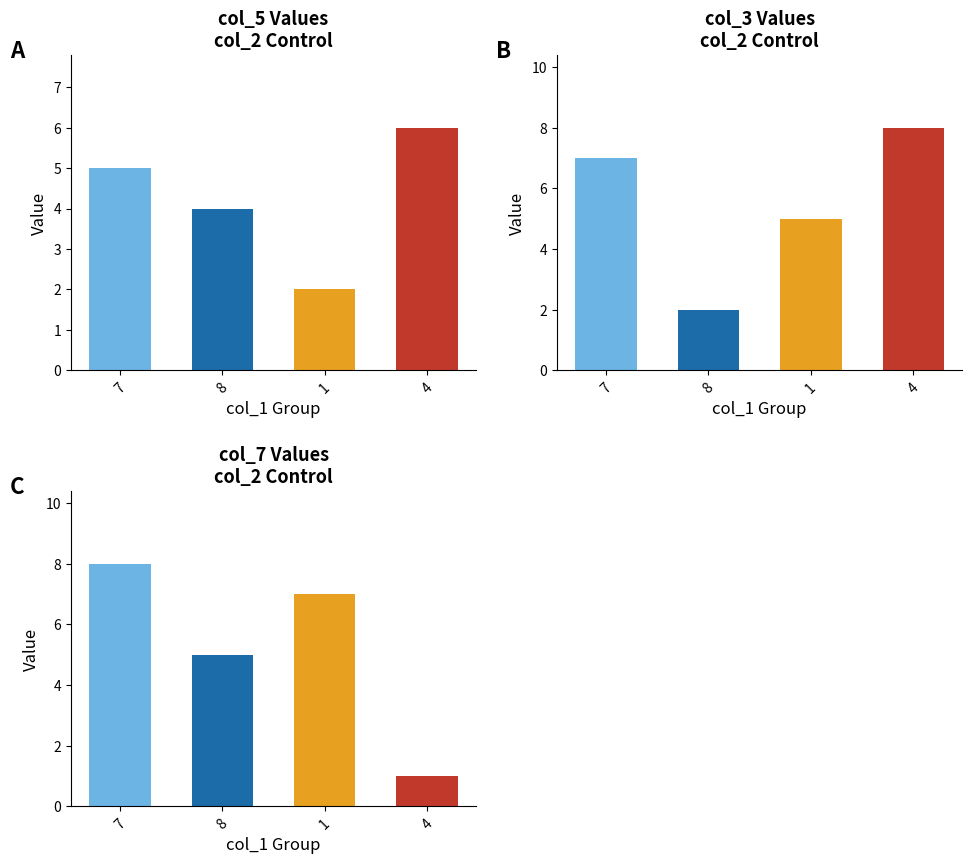

Which series has the largest total across all categories?

col_3